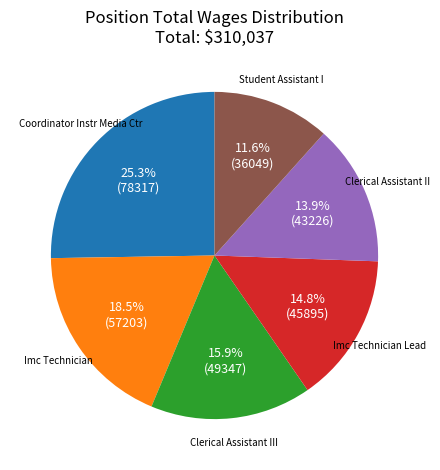

Count the number of slices in the pie.

6